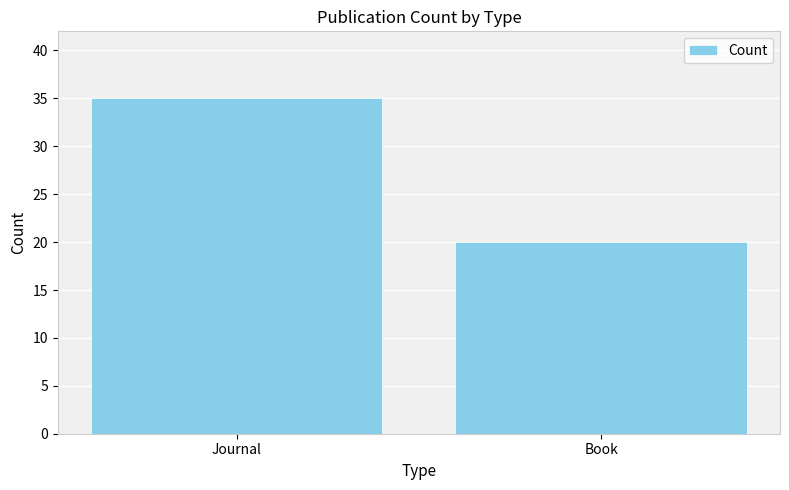

What is the difference between the maximum and minimum values?

15